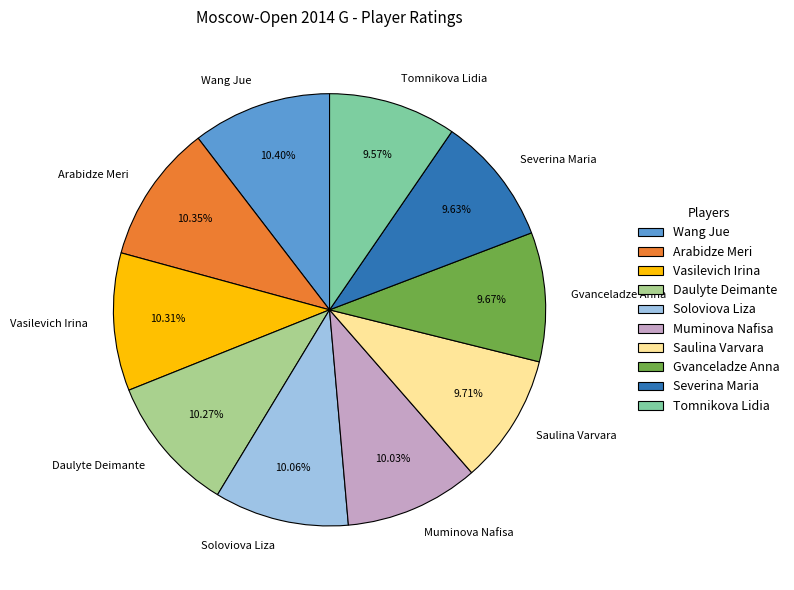

Combined, do Vasilevich Irina and Wang Jue account for over 50%?

No